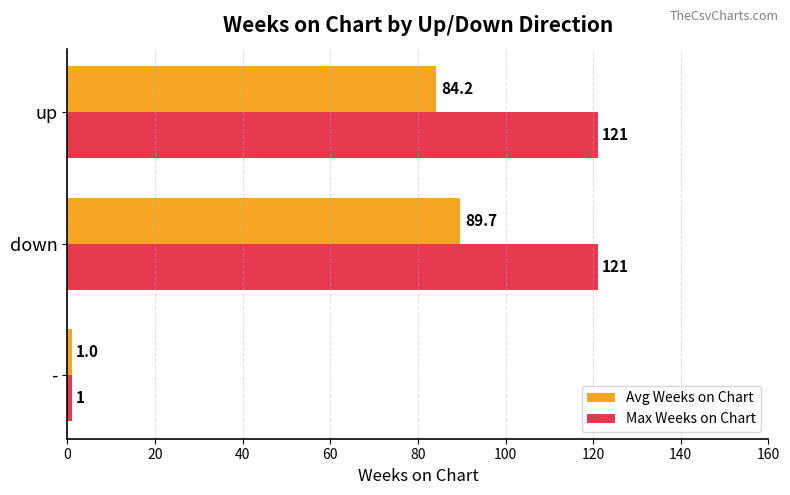

At how many categories does at least one series exceed 33?

2